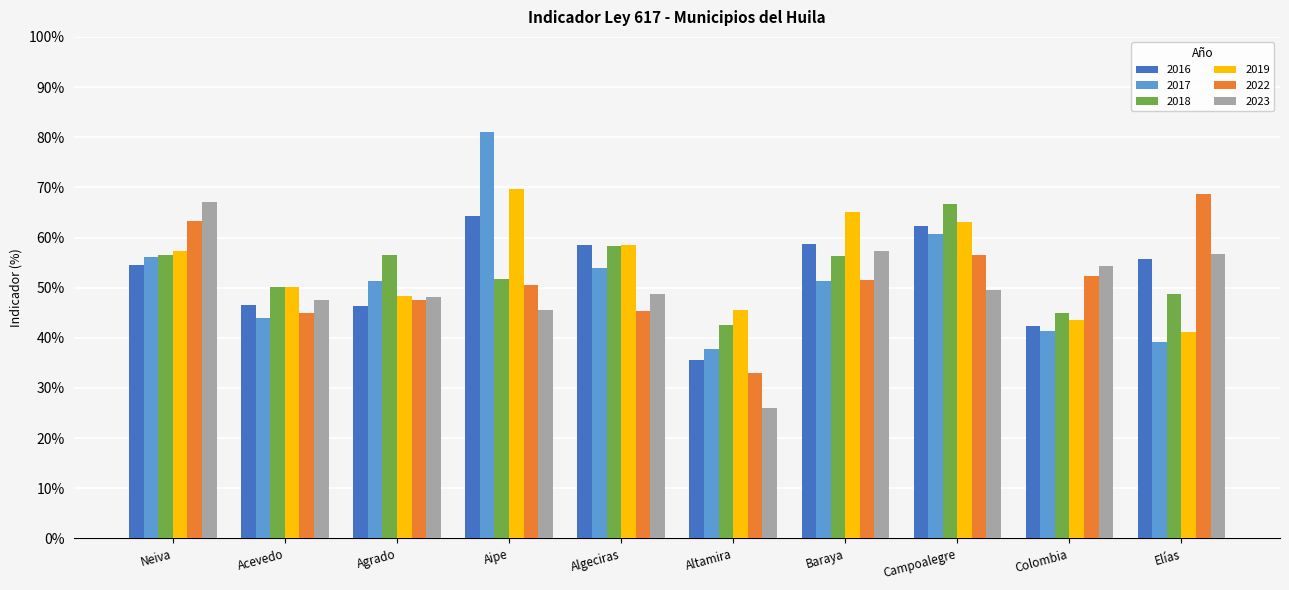

Are the bars horizontal?

No